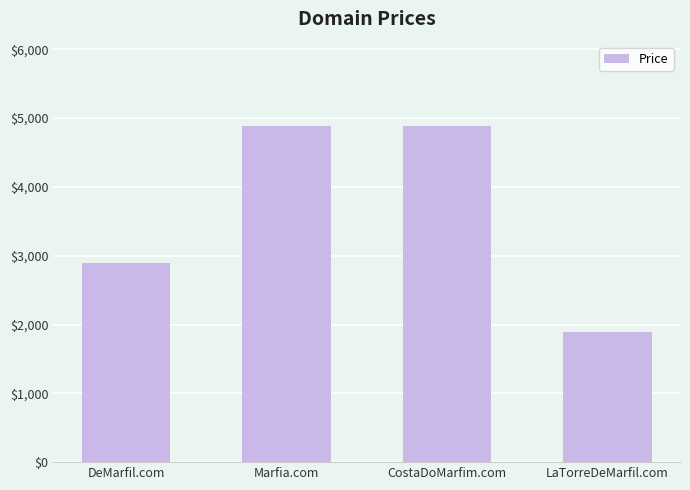

What is the change in value from DeMarfil.com to Marfia.com?

+2000